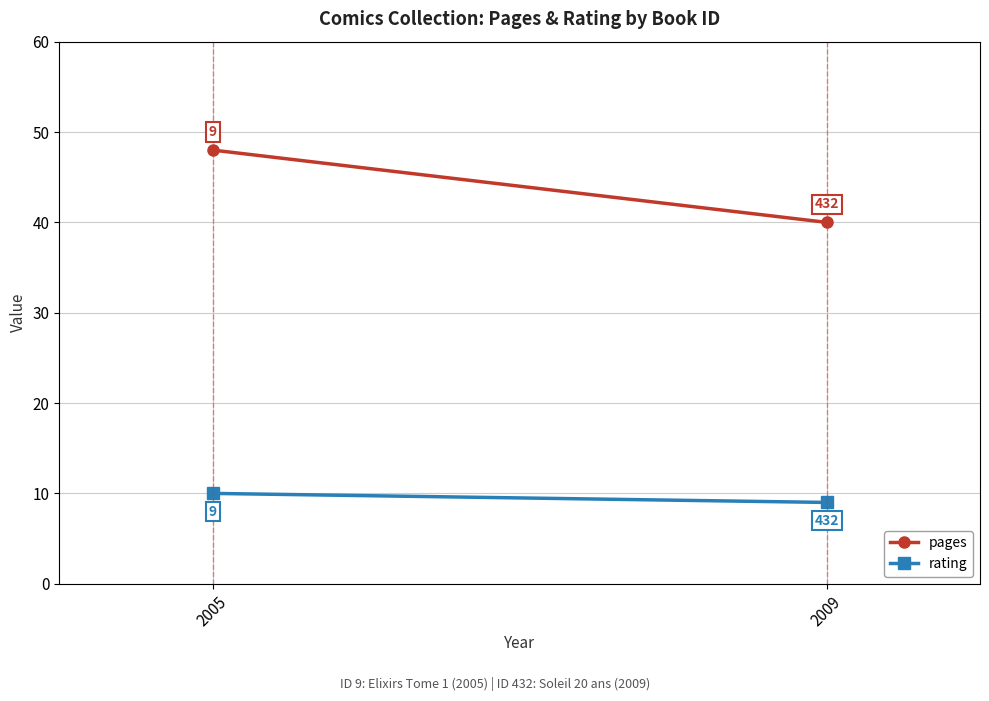

Which series has the largest total across all categories?

pages